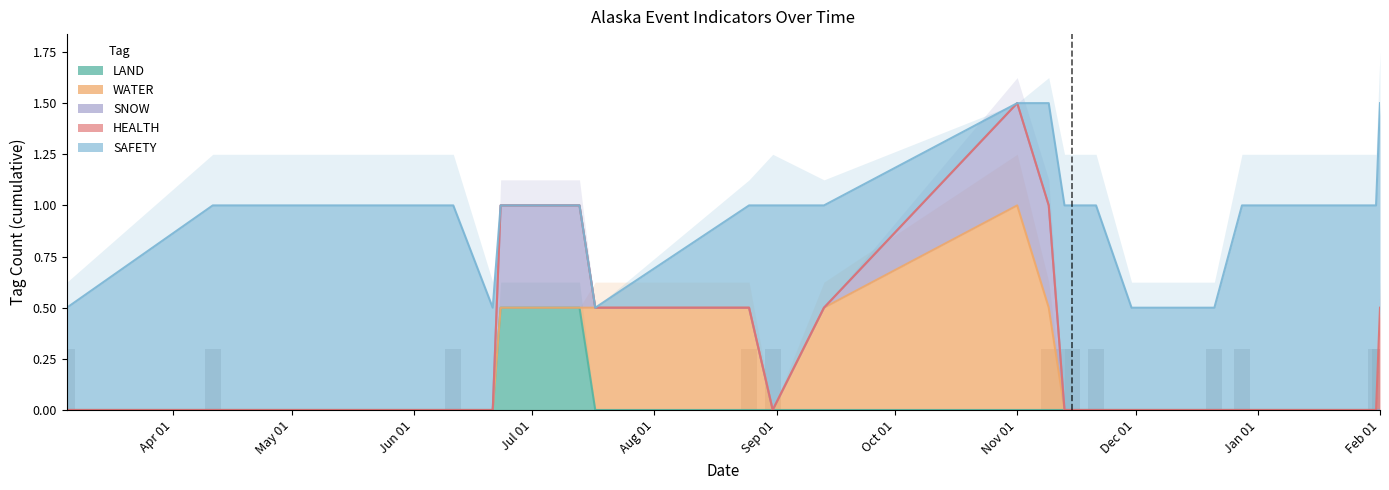

True or false: SAFETY has a value of 1 at 20.

True